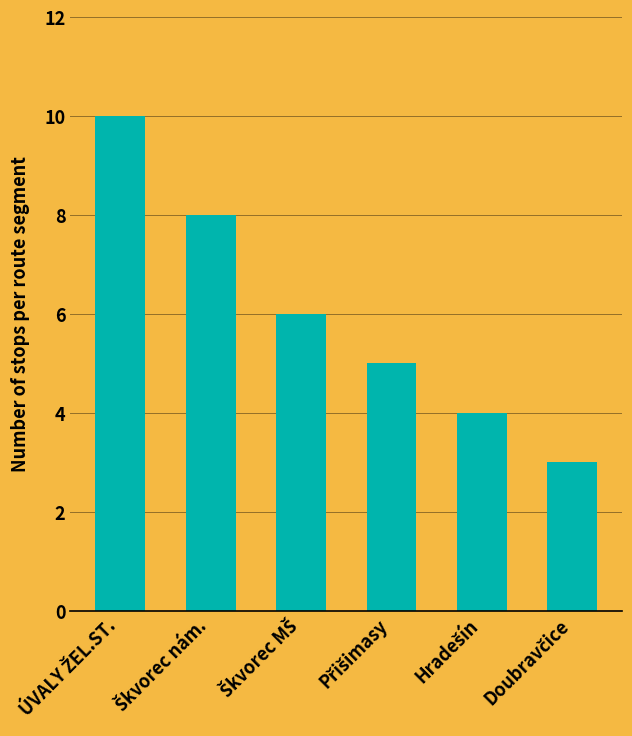

What is the minimum value shown in the chart?

3